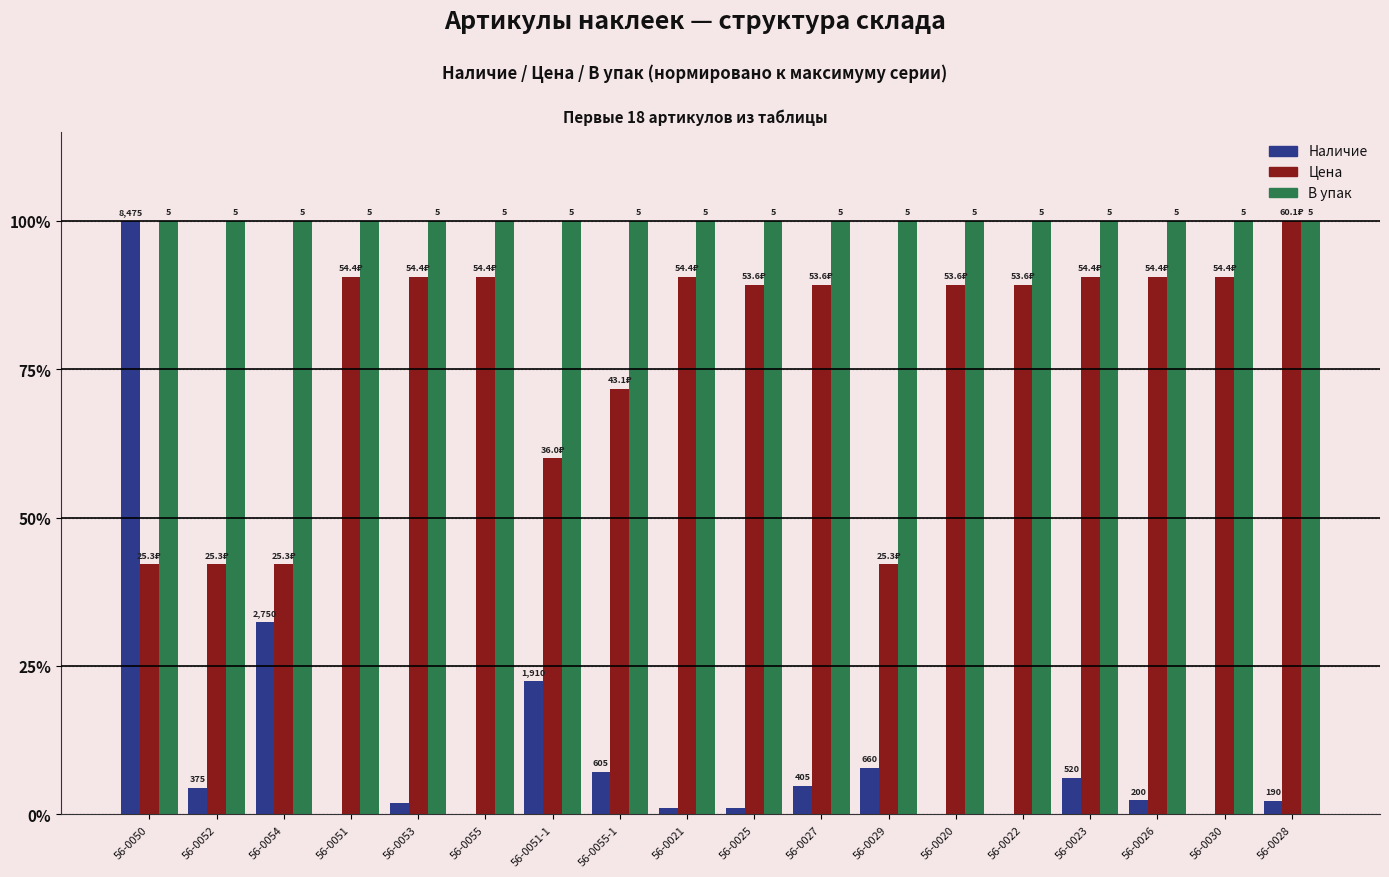

Does the chart contain stacked bars?

No